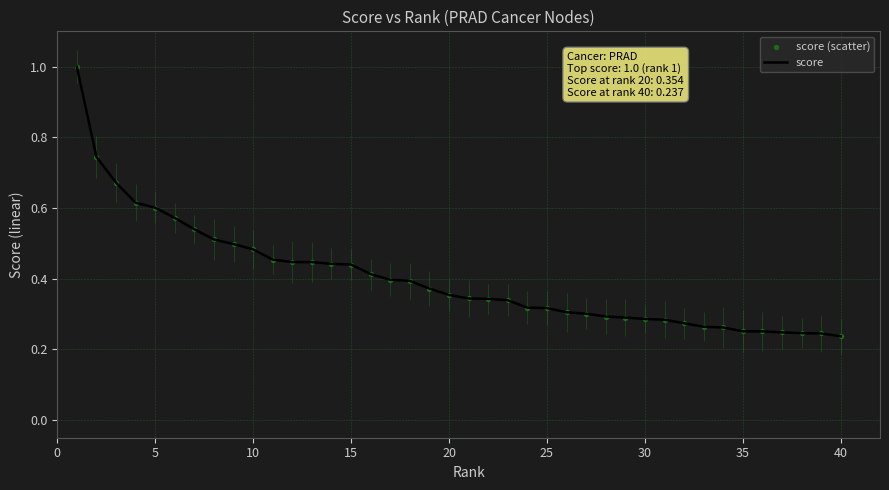

Which series has the widest spread of Y values?

score